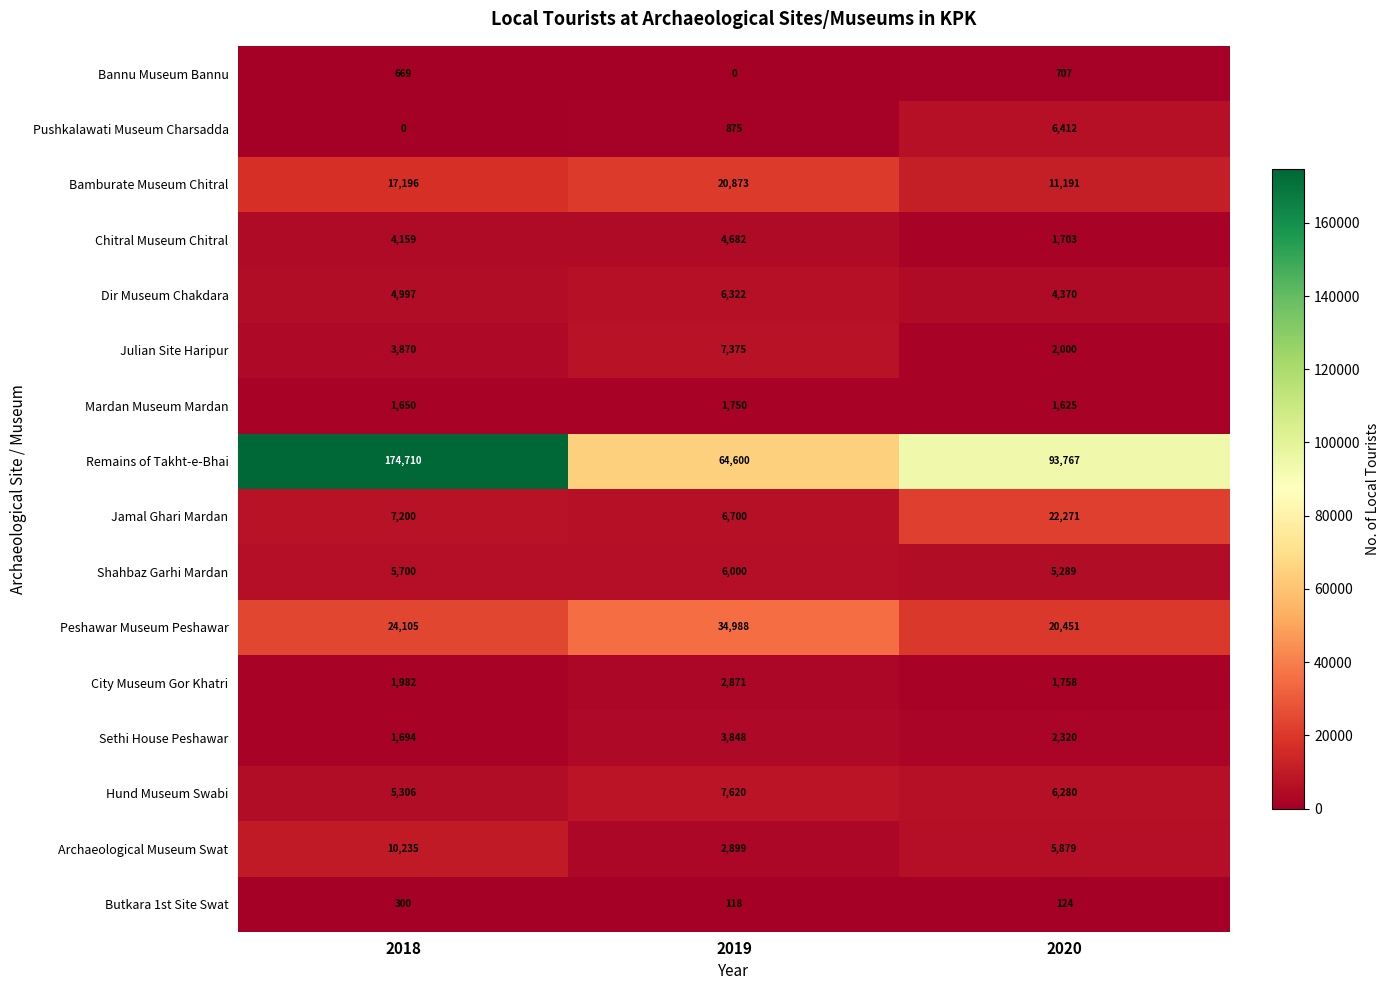

How many series are shown in this chart?

16